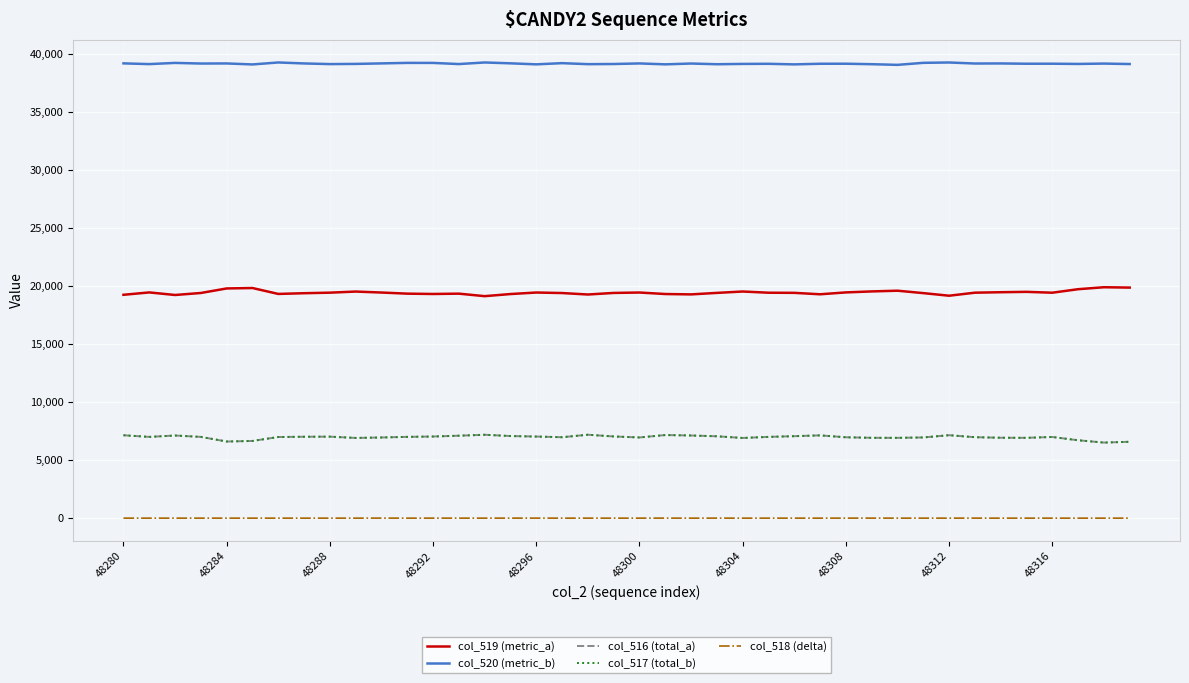

Which series has the largest total across all categories?

col_520 (metric_b)